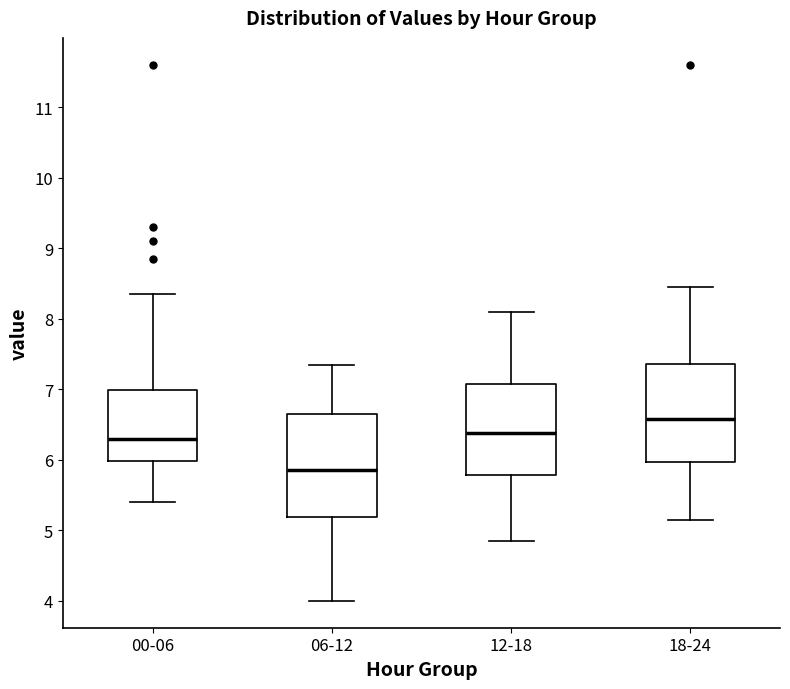

Reading left to right, read every box against the y-axis: the position of its median line, the range the box covers, and the ends of its whiskers. The values are not printed on the chart, so give them approximately, as read against the axis.

00-06: median 6.3, box 6.0 to 7.0, whiskers 5.4 to 8.4
06-12: median 5.9, box 5.2 to 6.6, whiskers 4.0 to 7.4
12-18: median 6.4, box 5.8 to 7.1, whiskers 4.9 to 8.1
18-24: median 6.6, box 6.0 to 7.4, whiskers 5.2 to 8.5